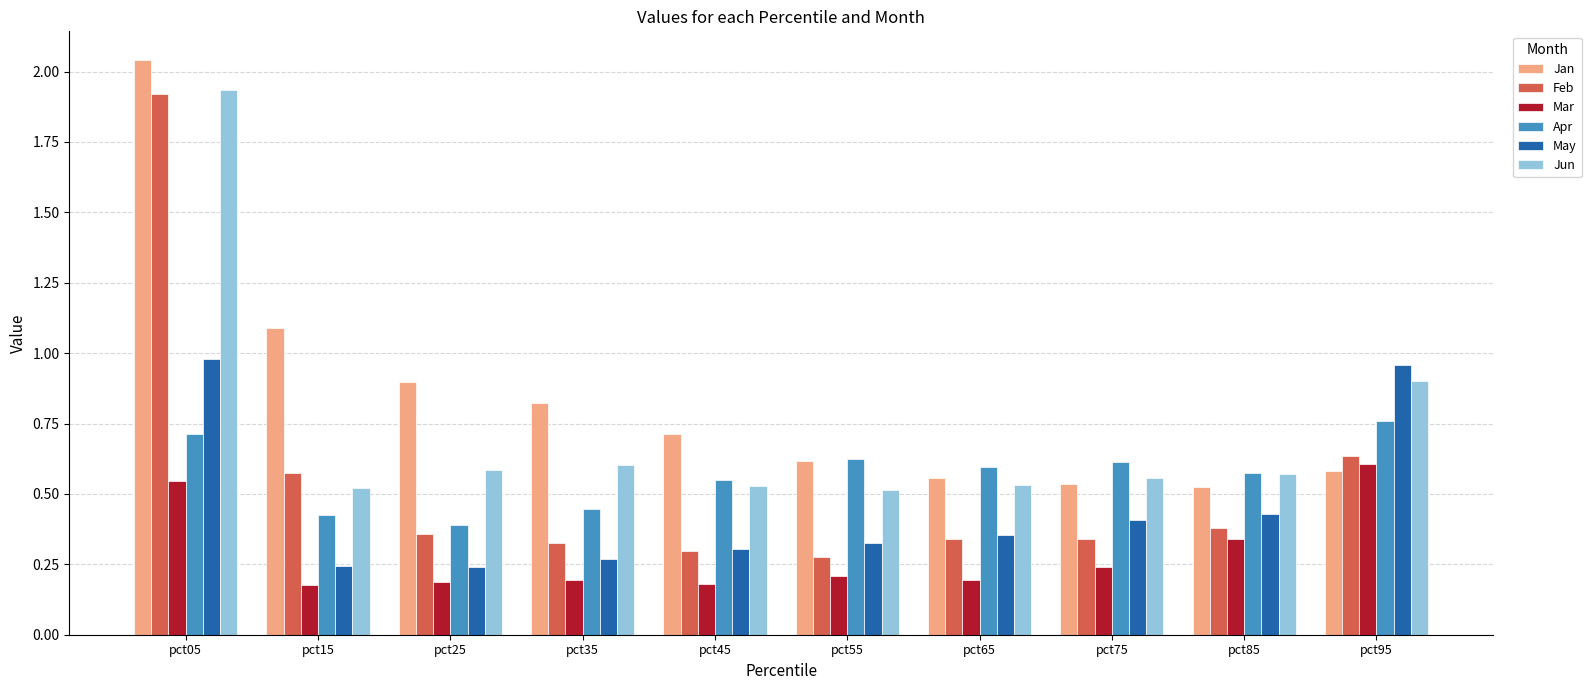

True or false: Mar has a value of 0.2 at pct15.

True